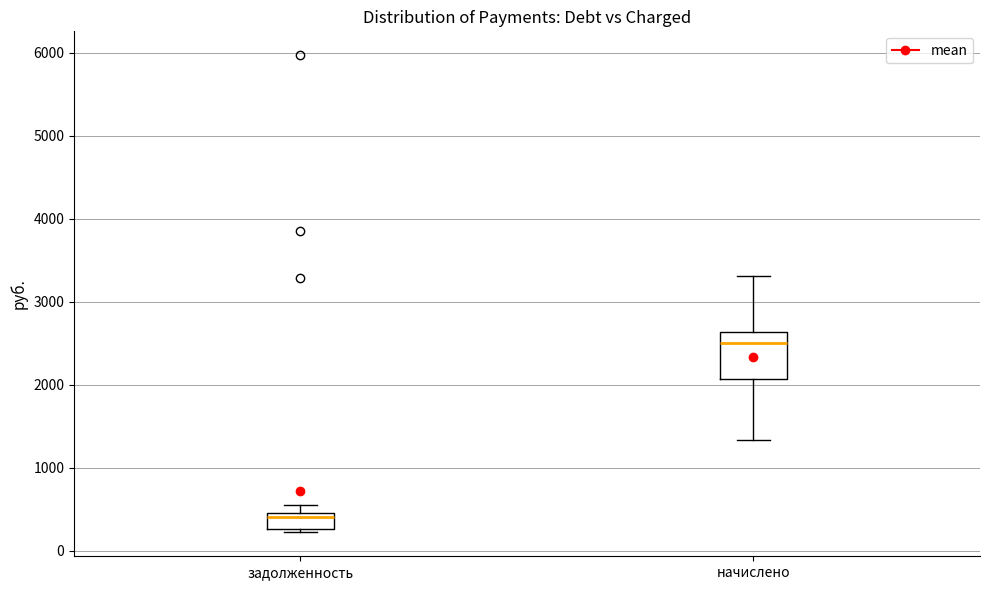

Which box has the highest median line?

начислено